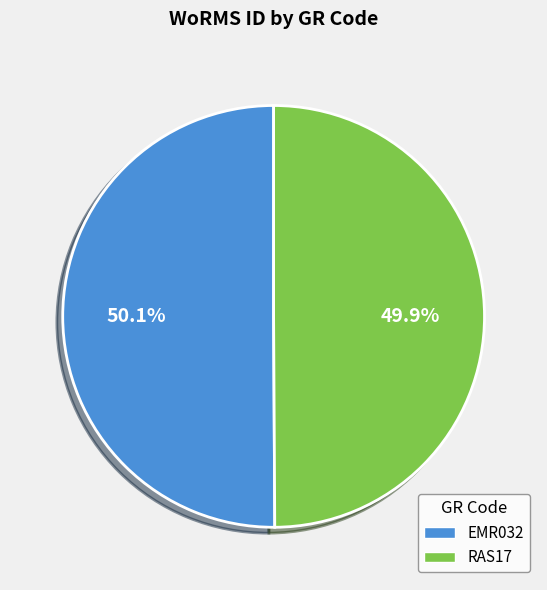

To the nearest percent, what is the combined percentage of RAS17 and EMR032?

100%